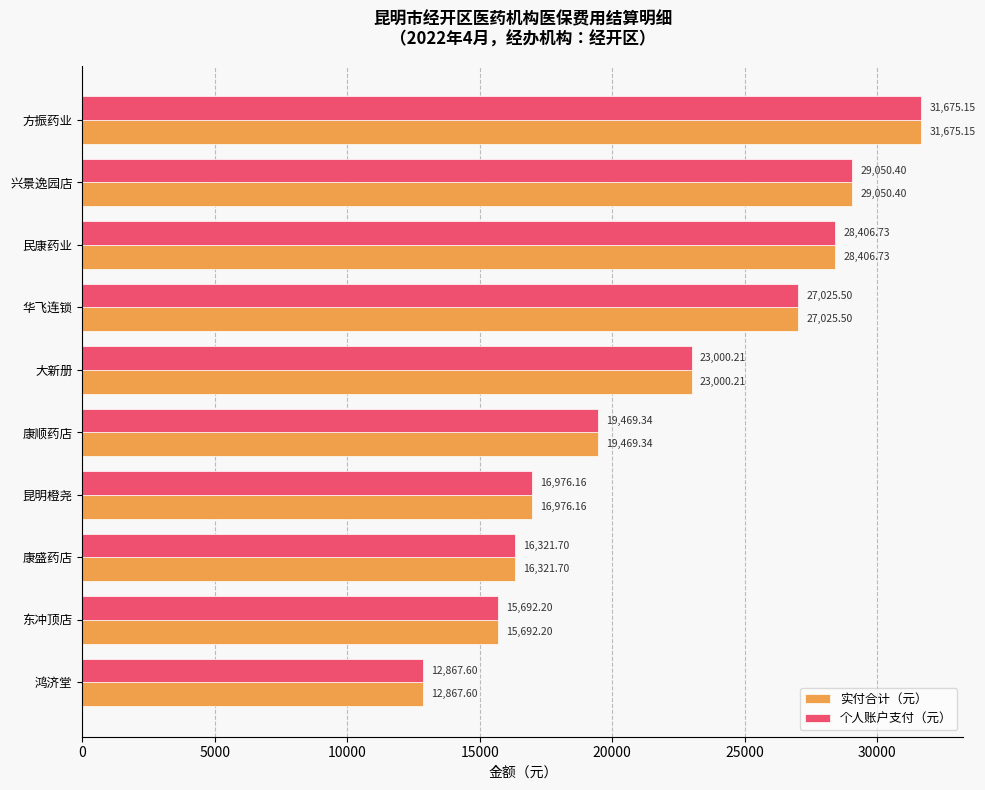

What is the difference between the 个人账户支付（元） values at 康顺药店 and 鸿济堂?

6601.7